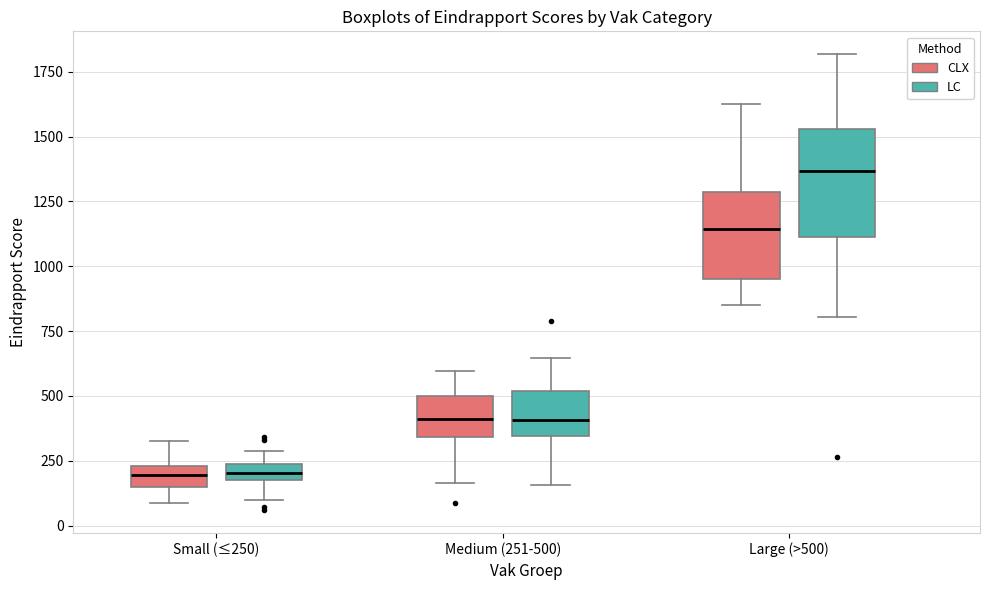

Which box has the highest median line?

Large (>500) (LC)